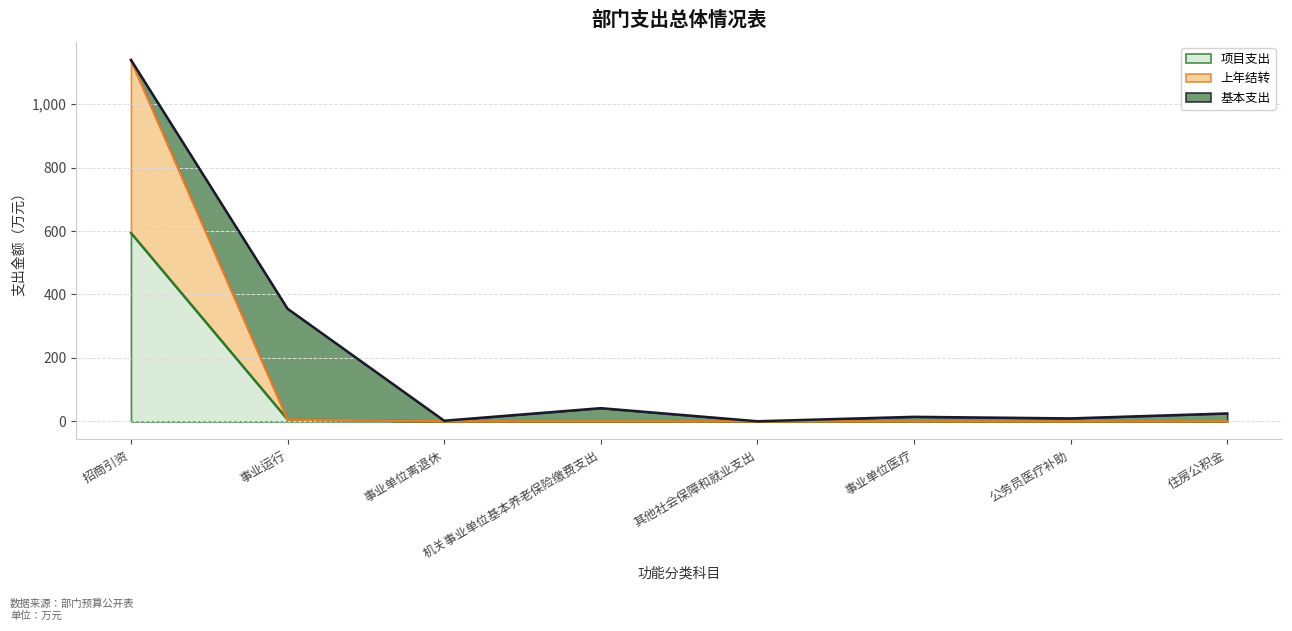

At which category is the sum across all series the highest?

招商引资